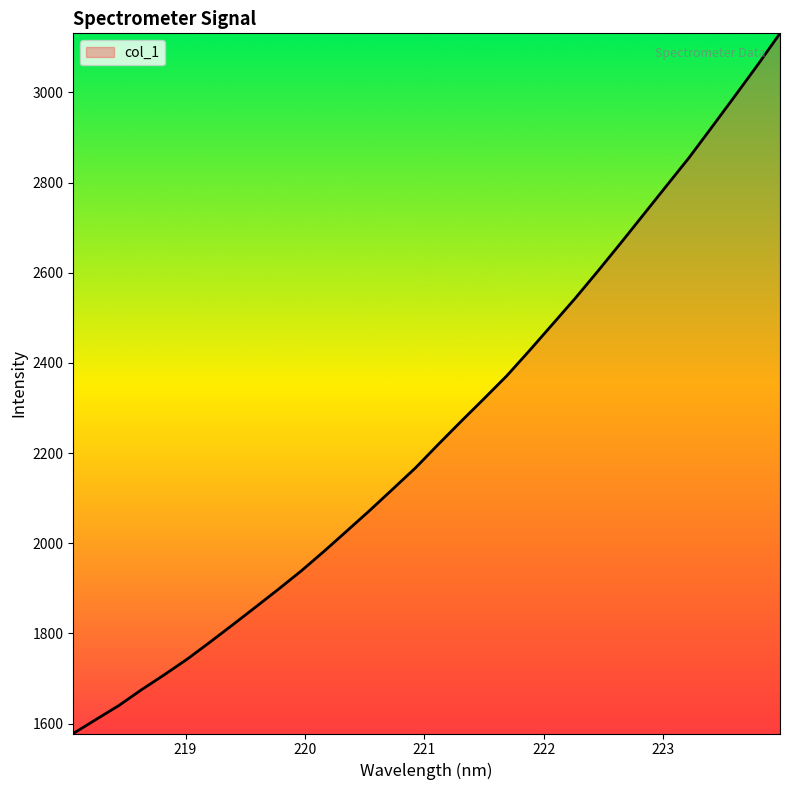

What is the greatest value displayed?

3131.0